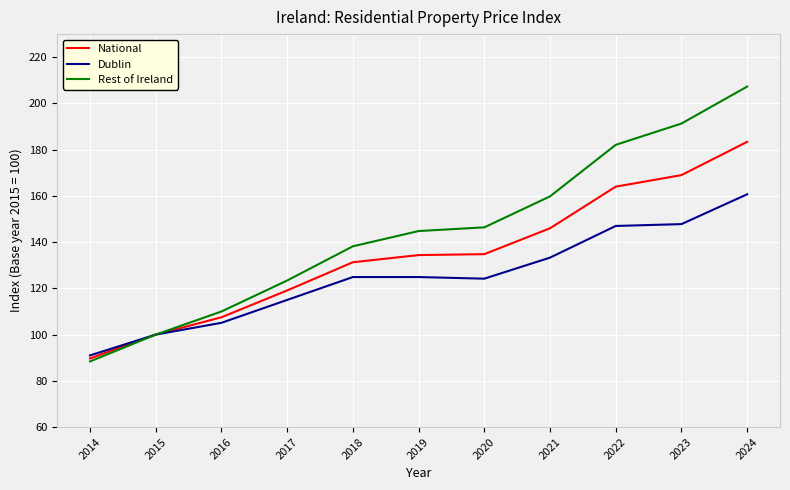

Where does the Rest of Ireland series first go above 144?

2019